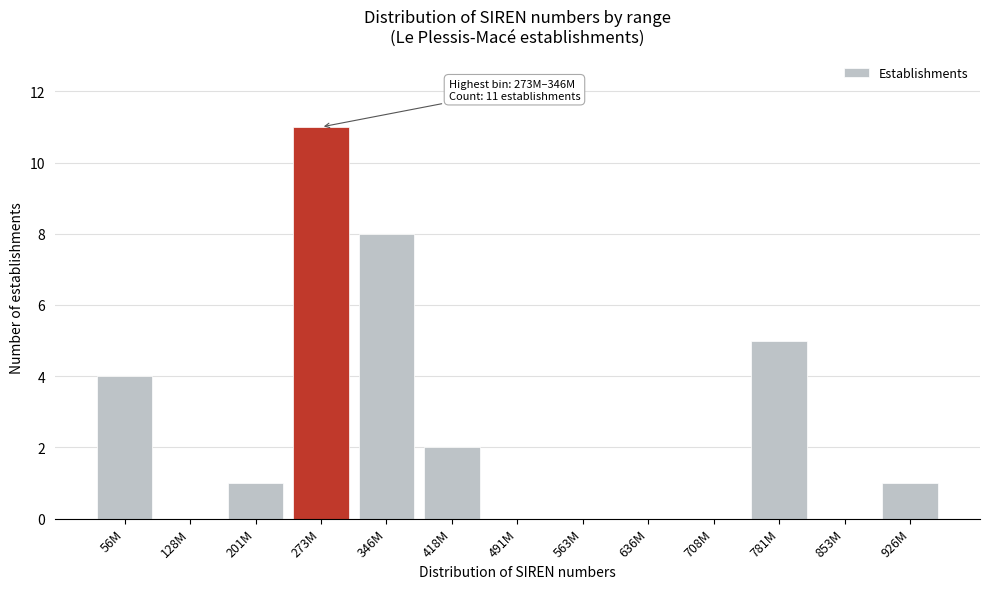

Reading left to right, extract all data points from this chart.

56M=4	128M=0	201M=1	273M=11	346M=8	418M=2	491M=0	563M=0	636M=0	708M=0	781M=5	853M=0	926M=1